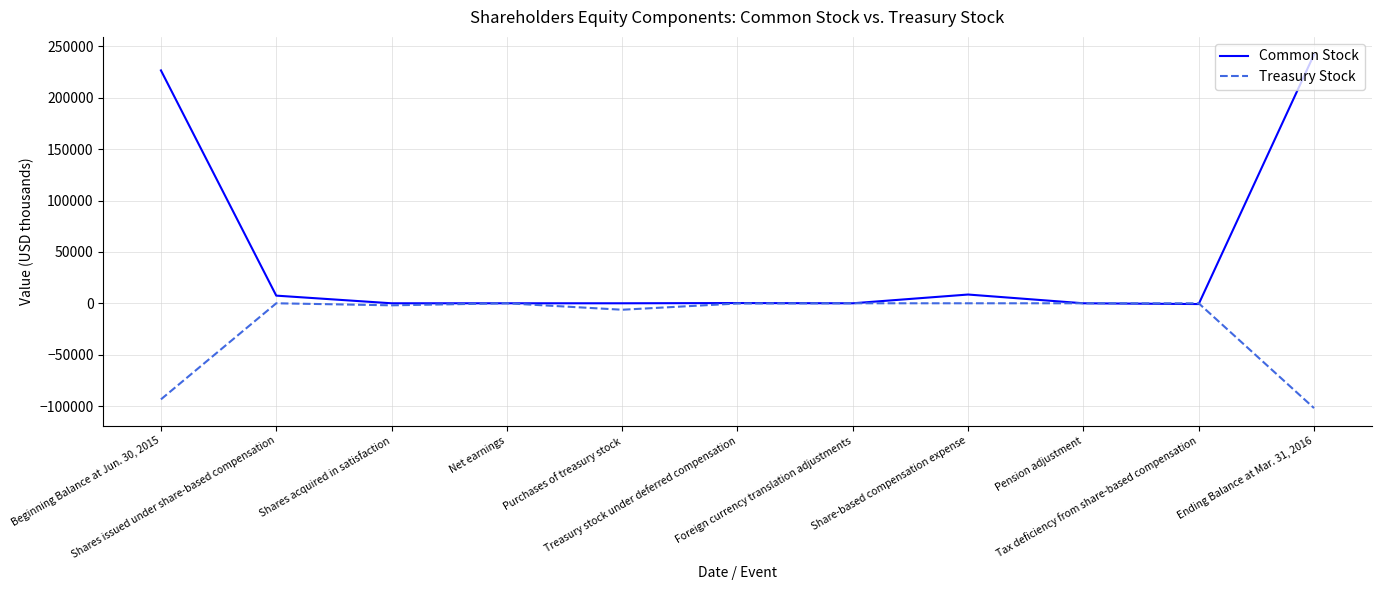

List the series in order of their overall mean, lowest first.

Treasury Stock, Common Stock